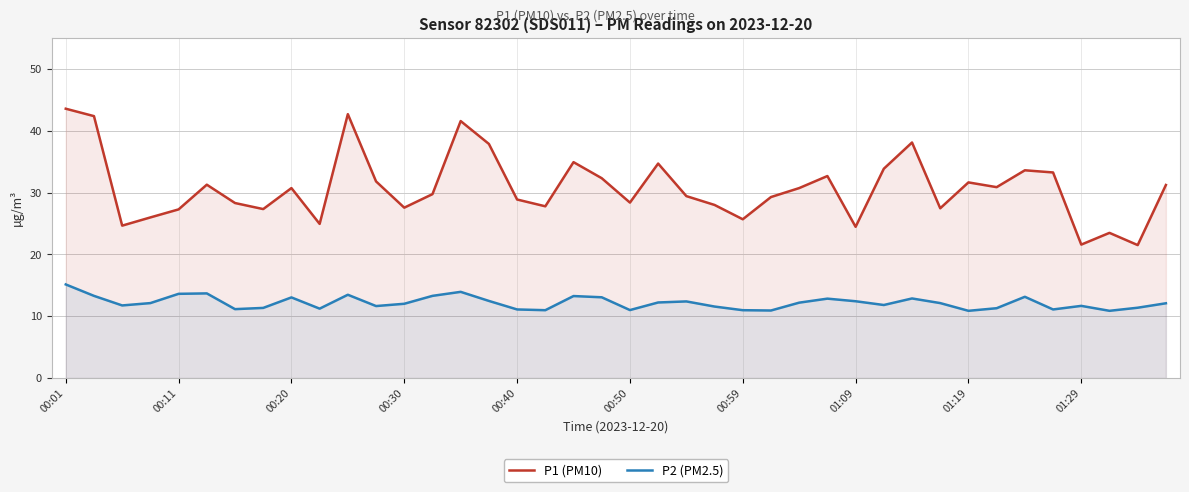

At which category does the chart reach its peak across all series?

00:01